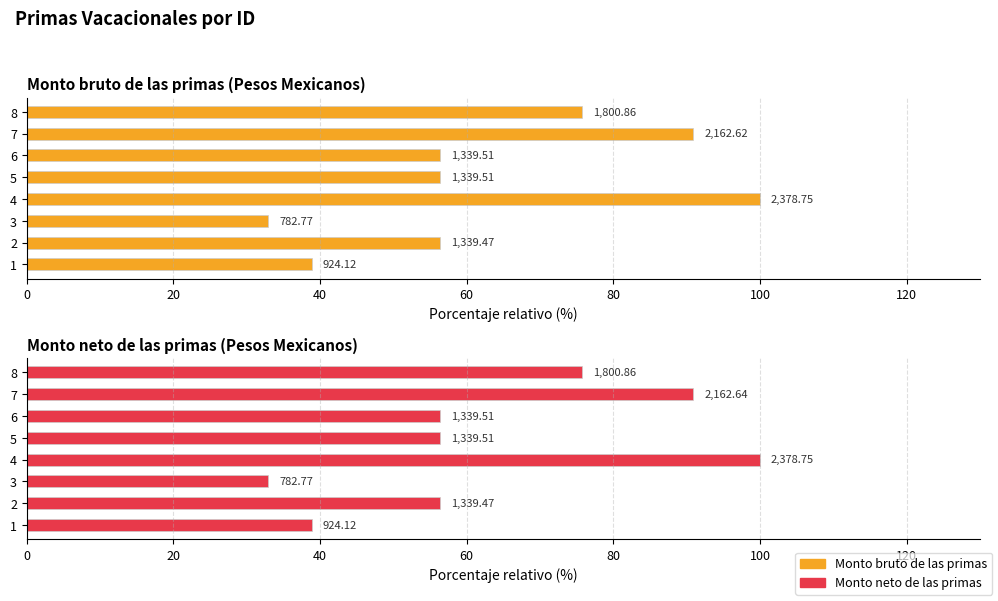

How many bars are there in total?

16